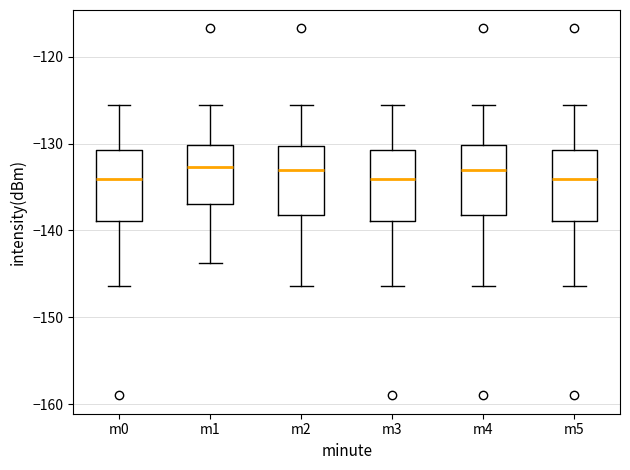

Where is the lower edge of the box for m4 on the y-axis? The values are not printed on the chart, so give them approximately, as read against the axis.

-138